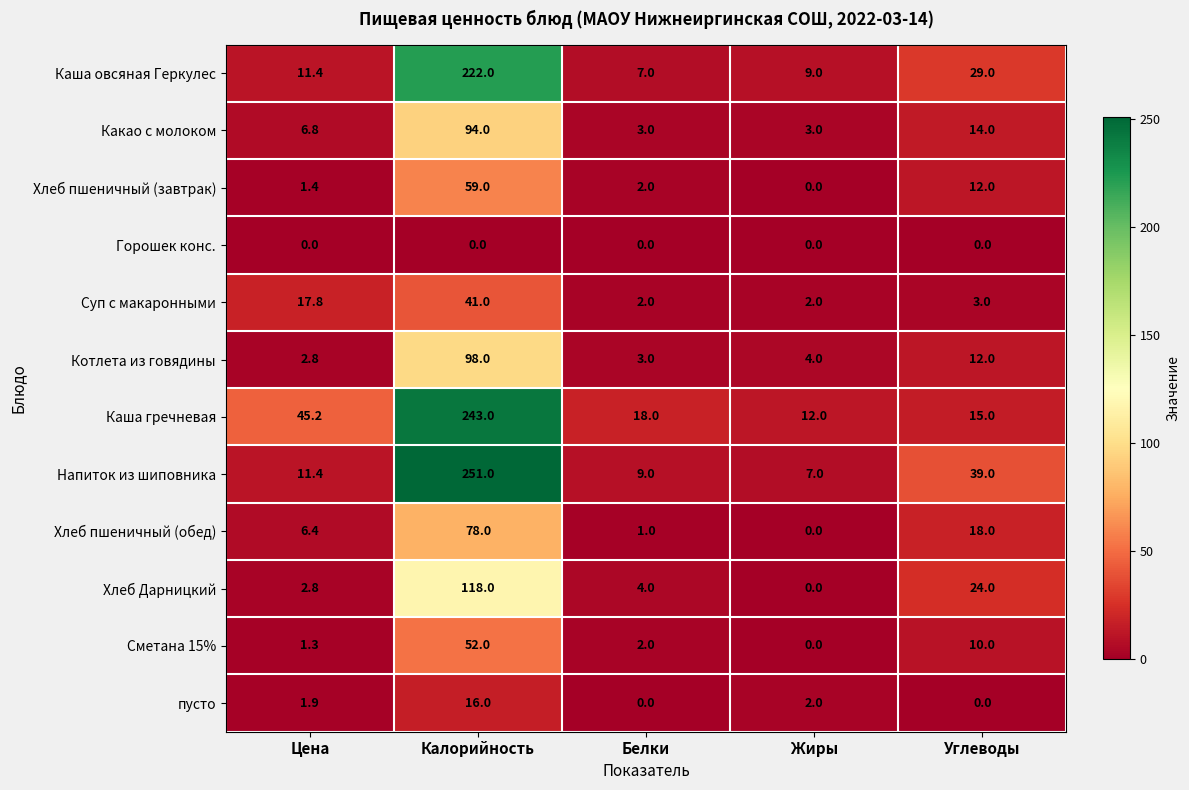

Rank the series by their maximum value, from highest to lowest.

Напиток из шиповника, Каша гречневая, Каша овсяная Геркулес, Хлеб Дарницкий, Котлета из говядины, Какао с молоком, Хлеб пшеничный (обед), Хлеб пшеничный (завтрак), Сметана 15%, Суп с макаронными, пусто, Горошек конс.